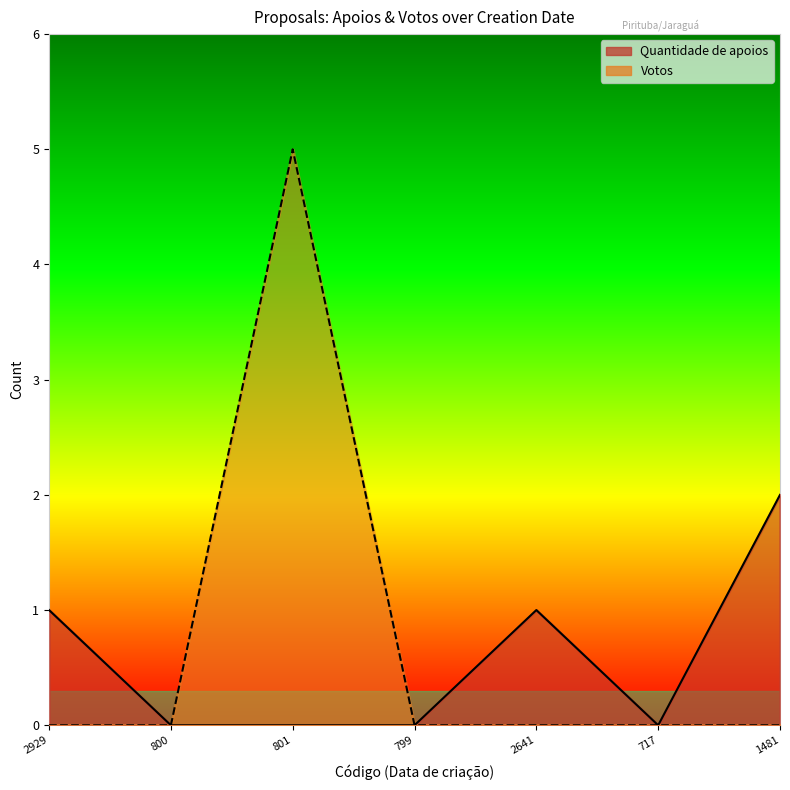

What is the label of the 2nd point from the left?

800